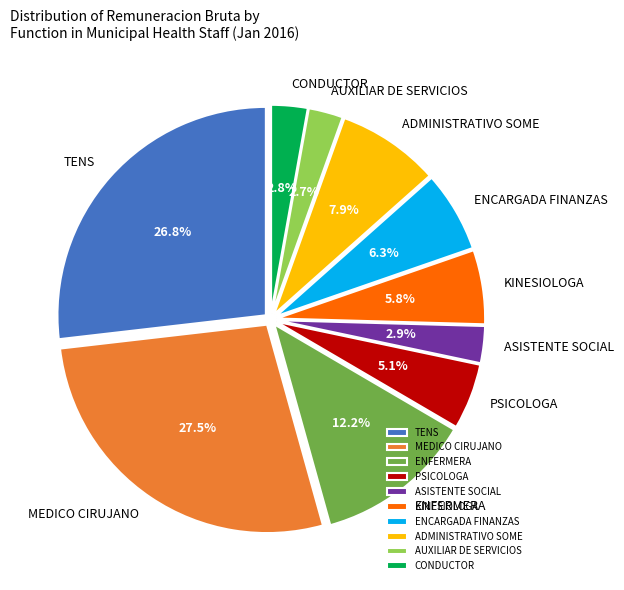

Does any single category account for the majority?

No